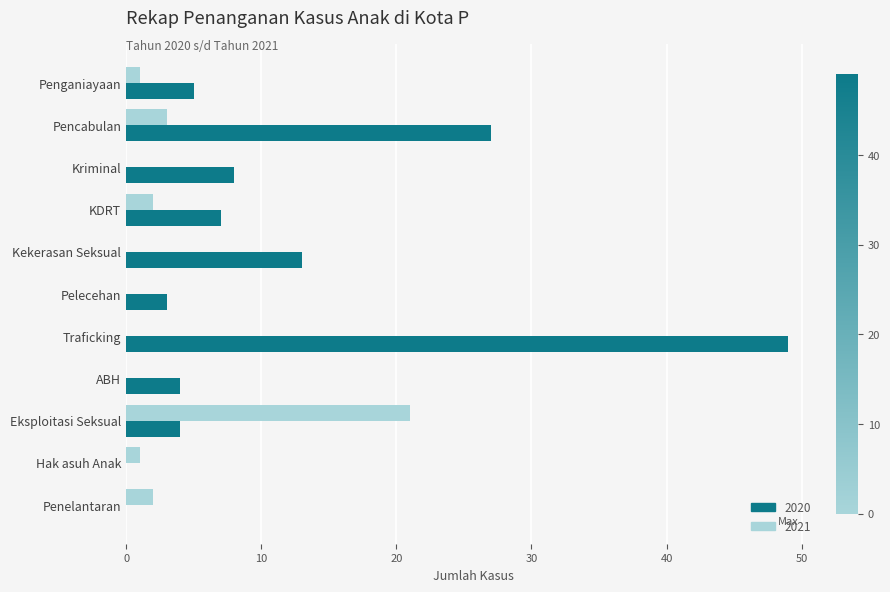

Is the value of 2021 at ABH greater than the value of 2020 at KDRT?

No